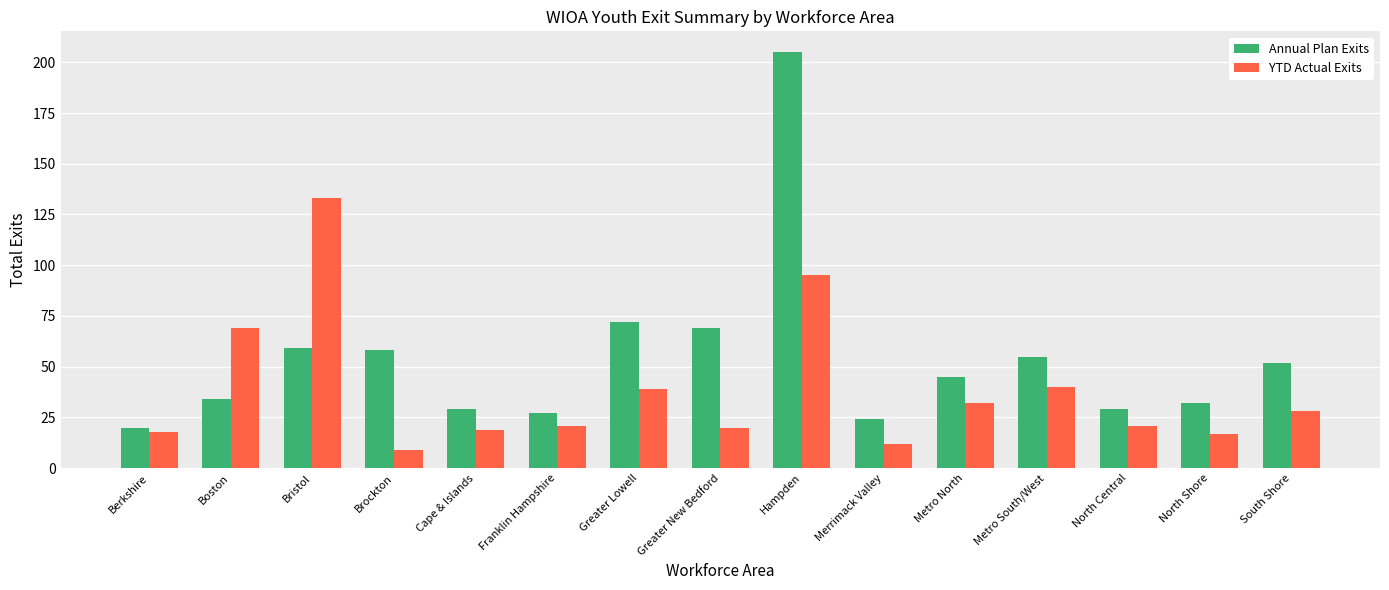

Which label corresponds to the largest value in the chart?

Hampden